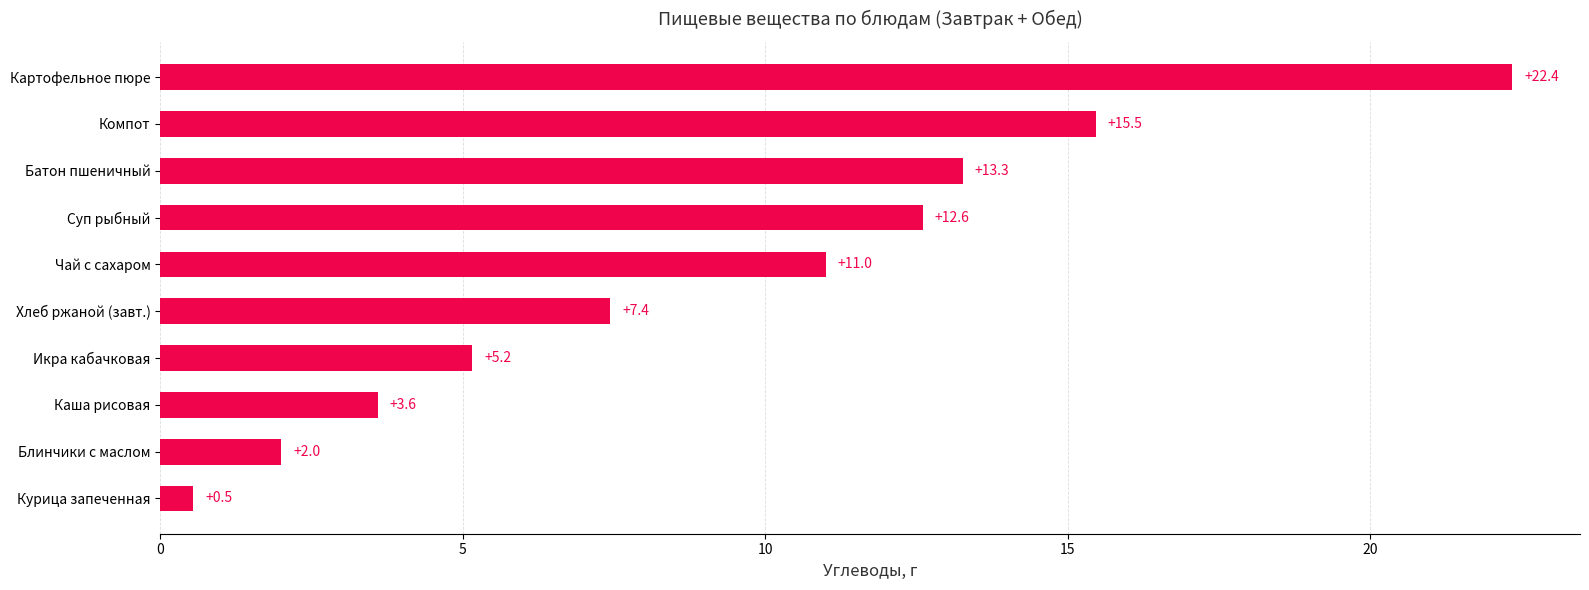

Is it true that the value at Суп рыбный is 12.6?

True